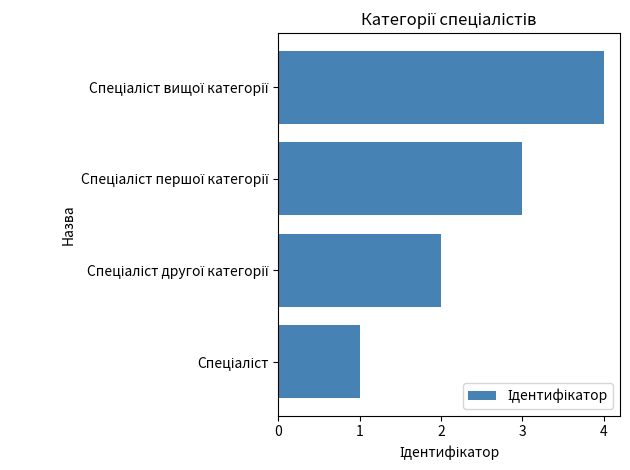

What is the greatest value displayed?

4